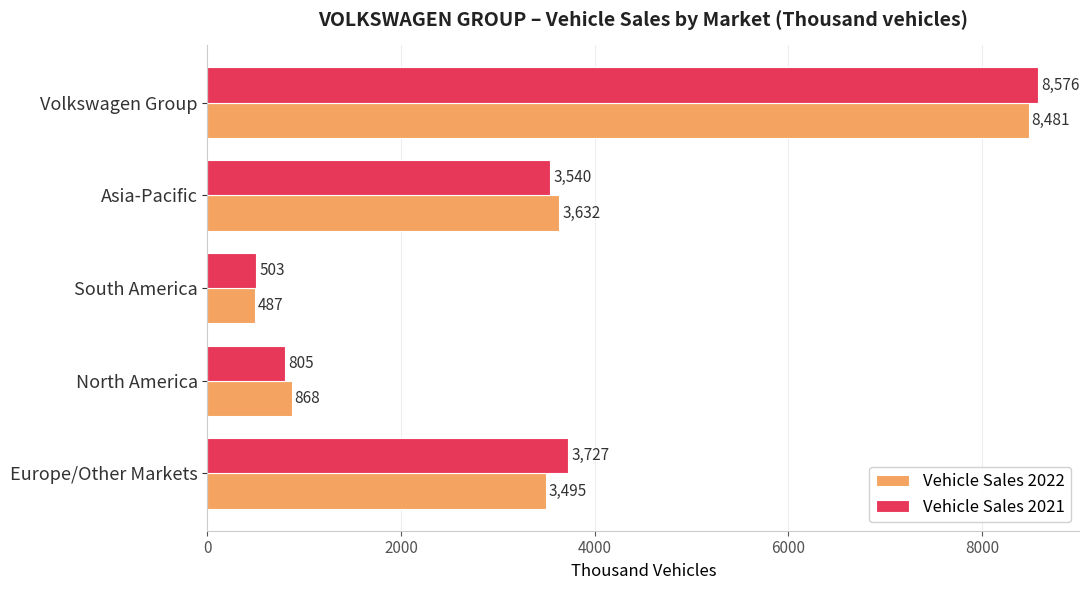

What is the maximum value for Vehicle Sales 2021?

8576